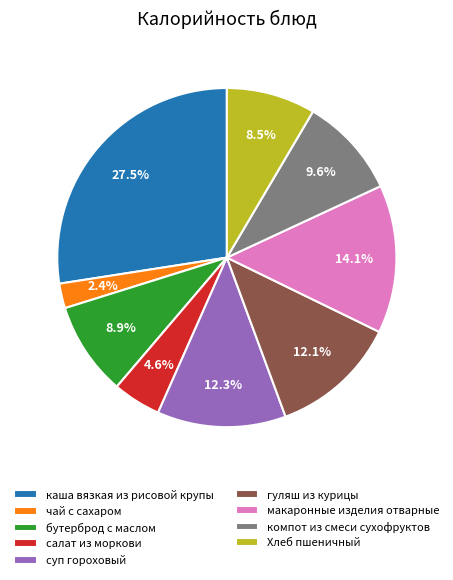

What percentage is NOT represented by бутерброд с маслом?

91.1%